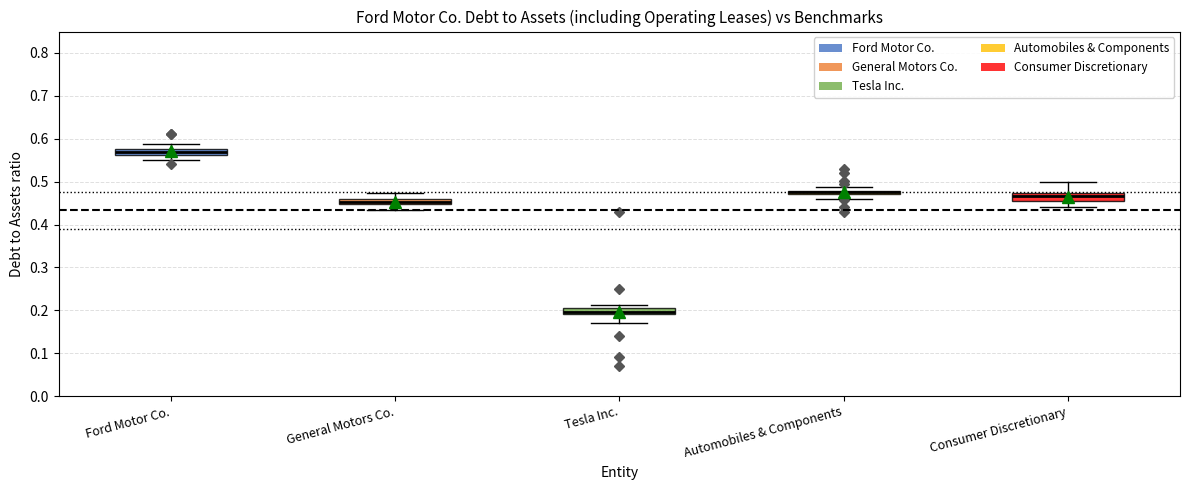

Where is the lower edge of the box for Consumer Discretionary on the y-axis? The values are not printed on the chart, so give them approximately, as read against the axis.

0.45